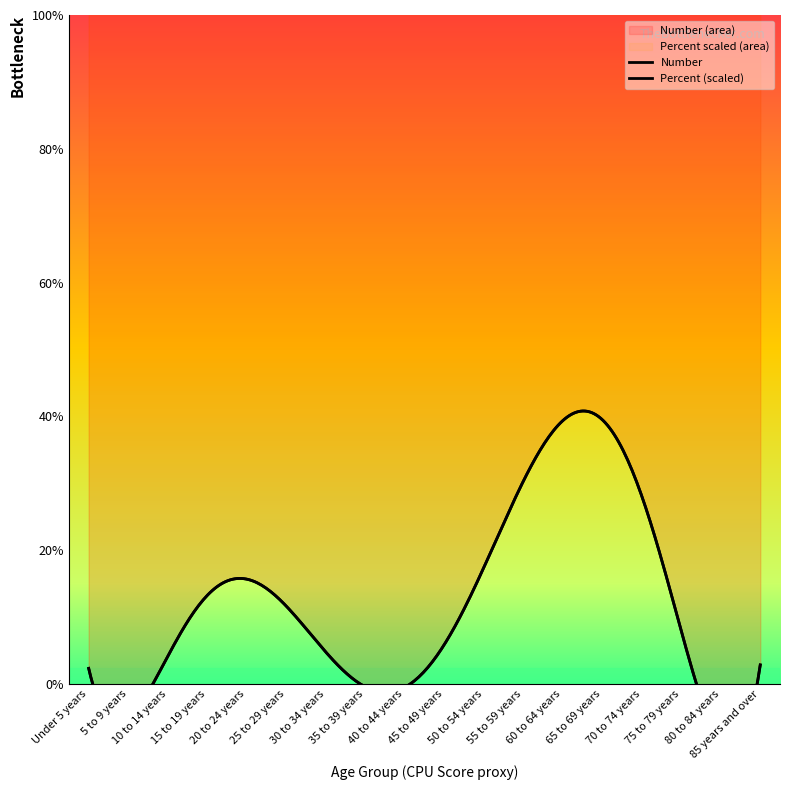

What is the label of the 11th point from the left?

50 to 54 years